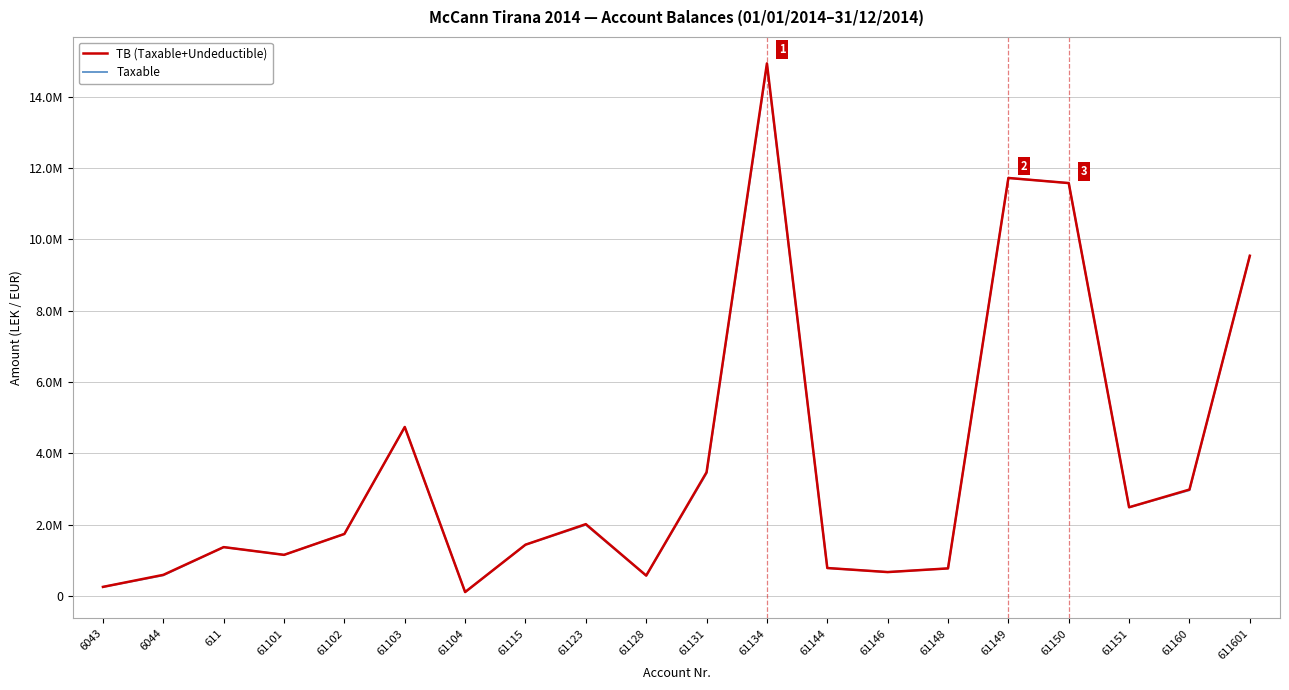

Is this an area chart (filled region under the line)?

No